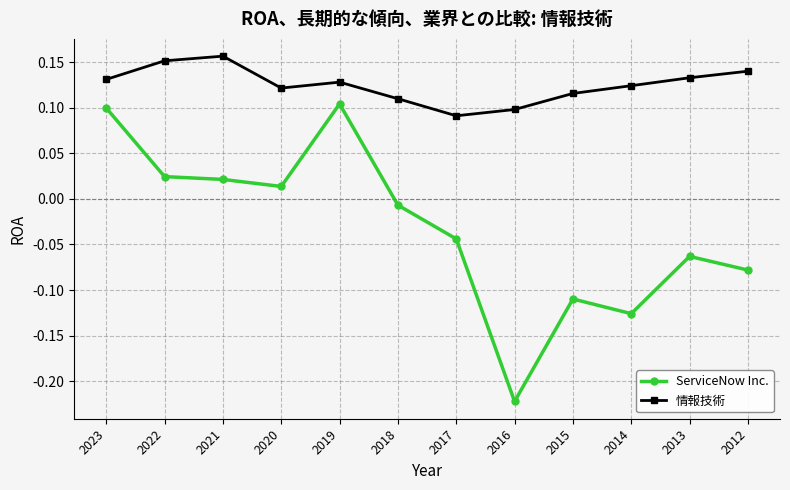

True or false: 情報技術 has more than 1 points higher than both neighbors.

True